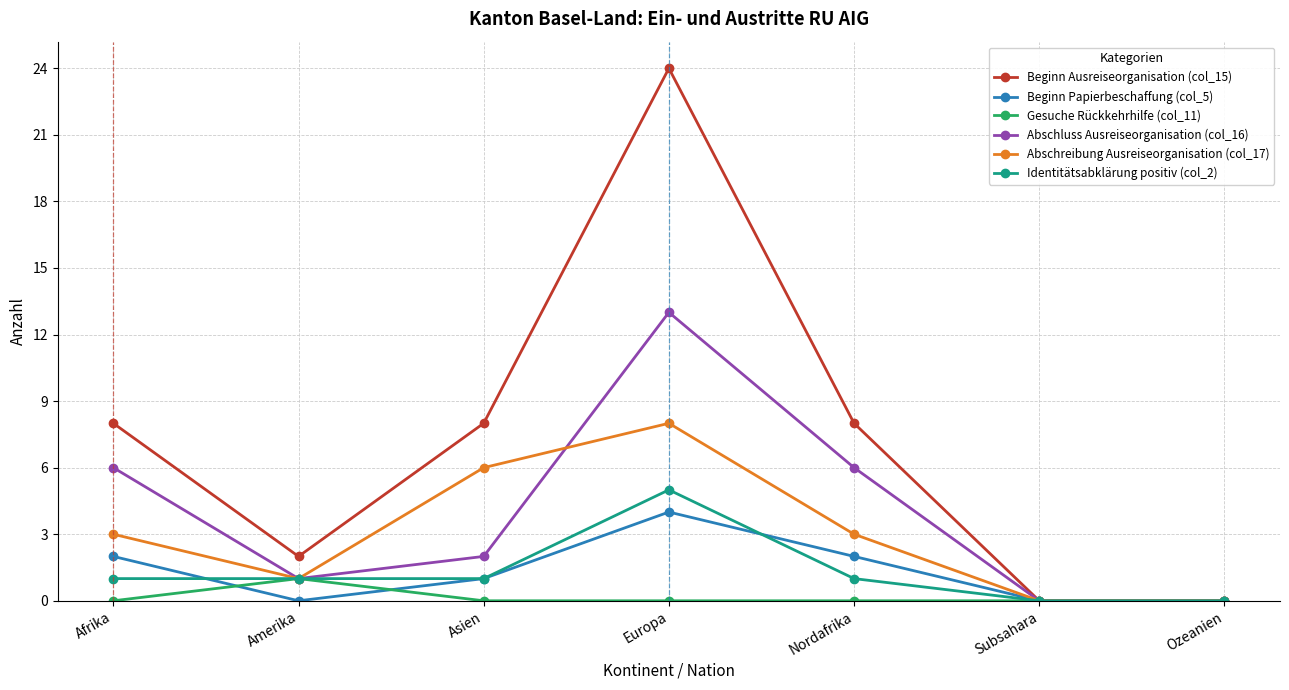

At which category is the sum across all series the highest?

Europa